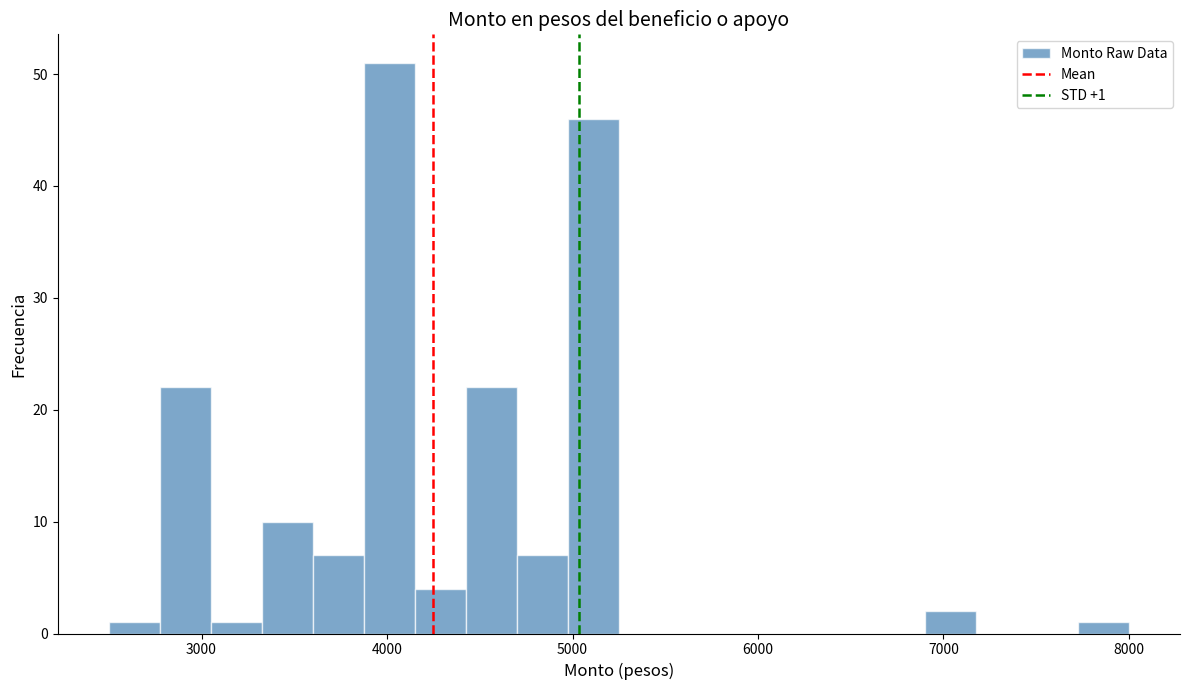

Read against the x-axis, roughly where is the centre of the tallest bar?

4000